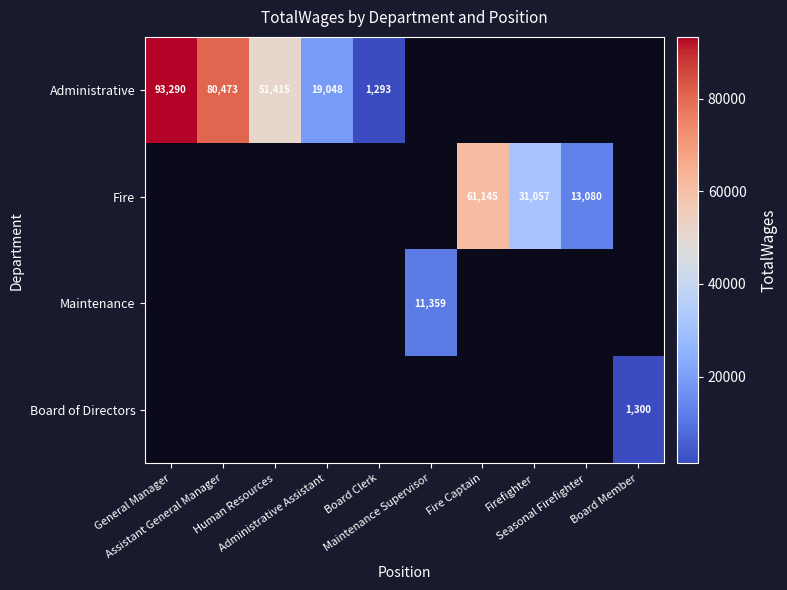

Is the value of Administrative at Assistant General Manager greater than the value of Maintenance at Fire Captain?

No